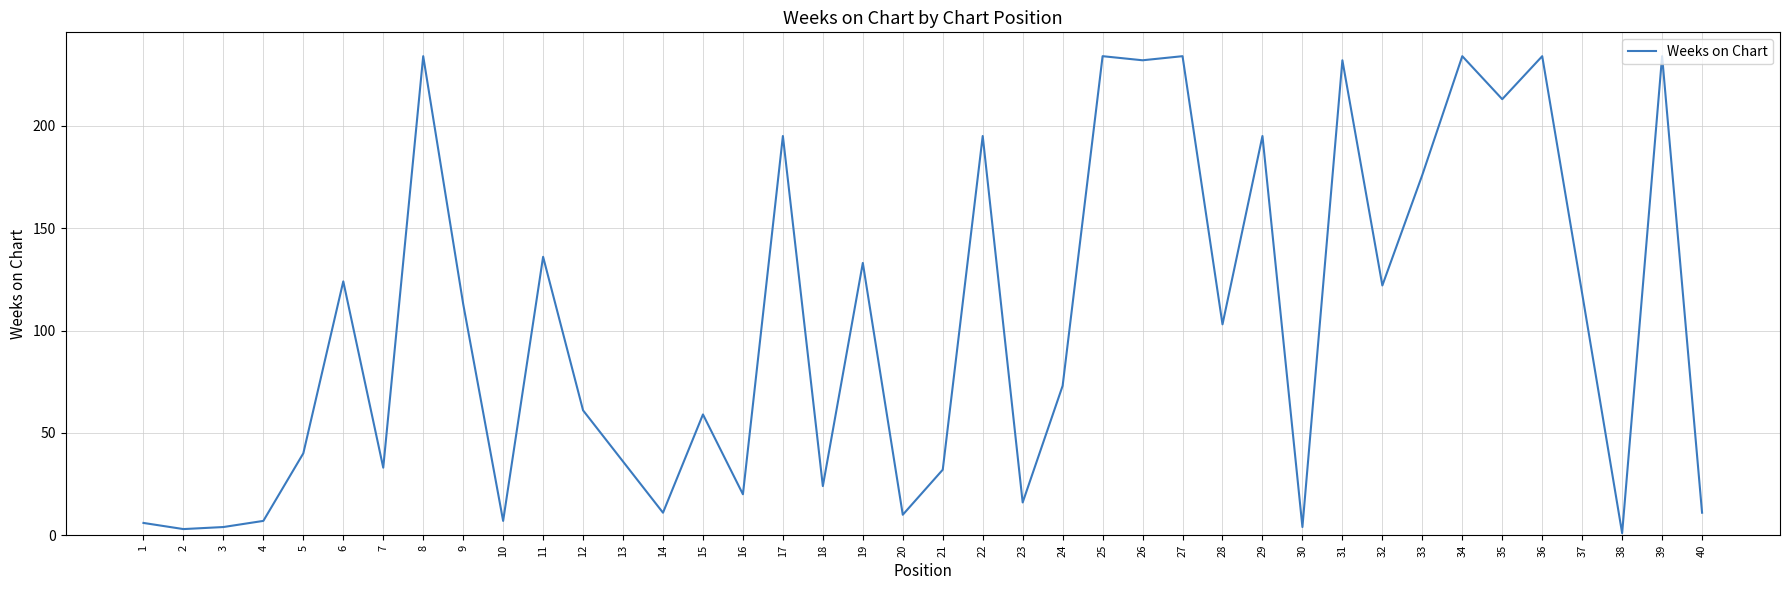

The value at 37 is 169. True or false?

False